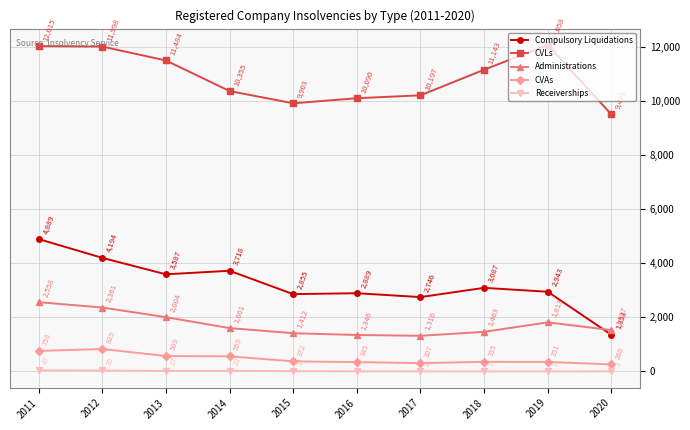

What is the spread (max minus min) of values at 2020?

9488